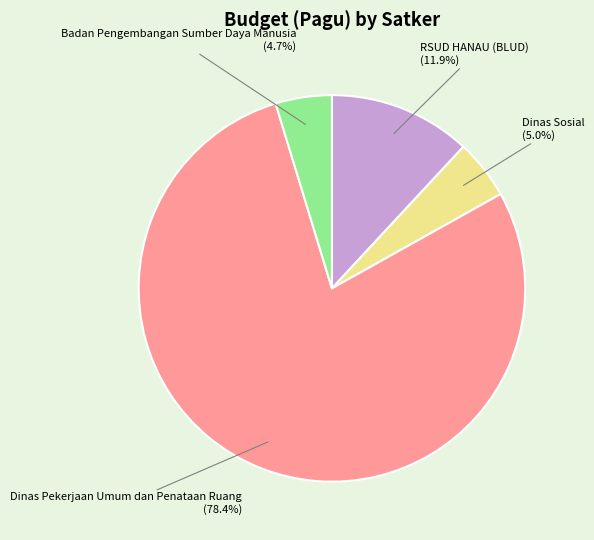

Do Badan Pengembangan Sumber Daya Manusia and RSUD HANAU (BLUD) together represent more than half of the pie?

No